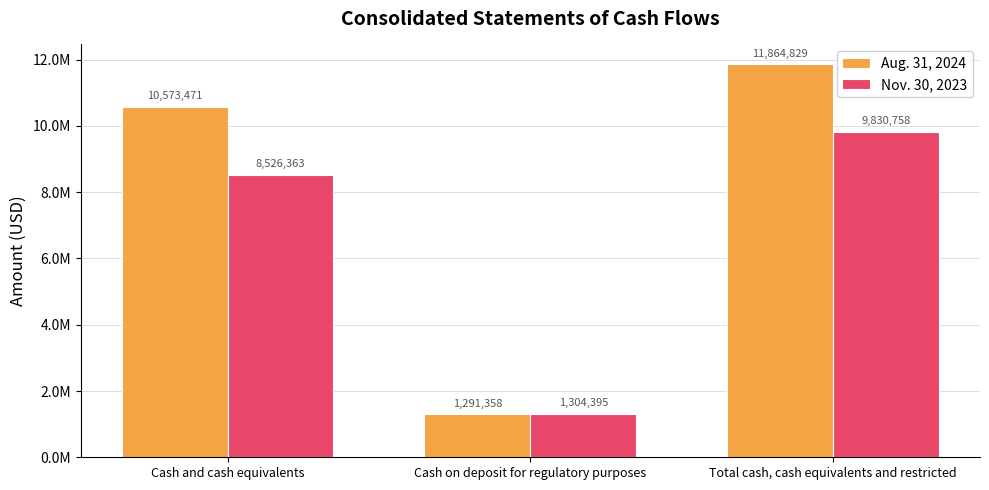

Which series has the widest spread of values?

Aug. 31, 2024